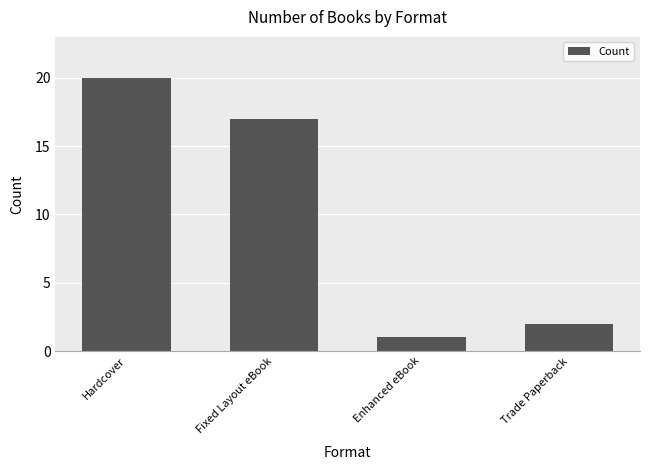

Rank the categories by value from lowest to highest.

Enhanced eBook, Trade Paperback, Fixed Layout eBook, Hardcover